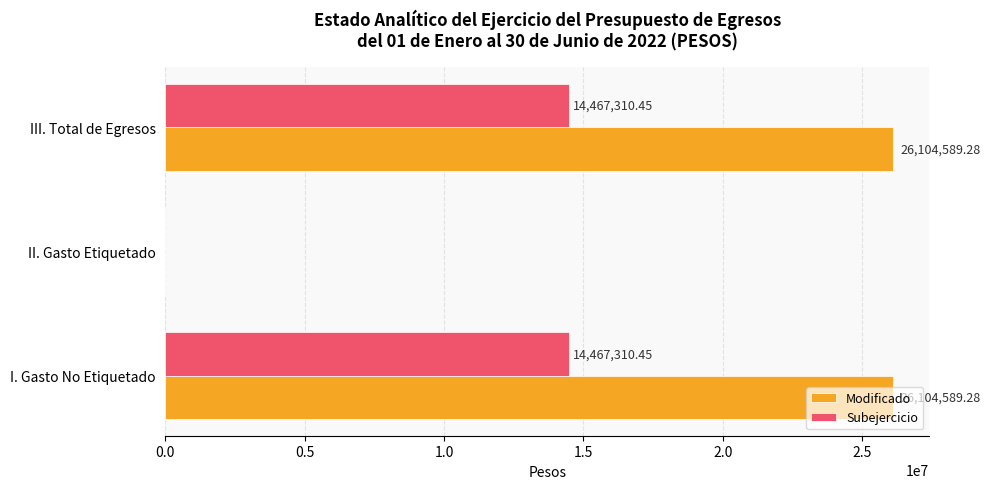

Which series changed the most between I. Gasto No Etiquetado and II. Gasto Etiquetado?

Modificado